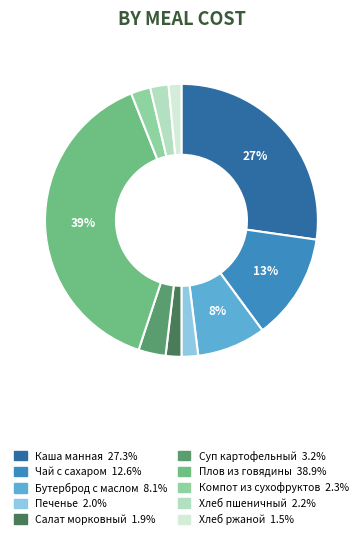

To the nearest percent, what percentage of the pie is Каша манная?

27%